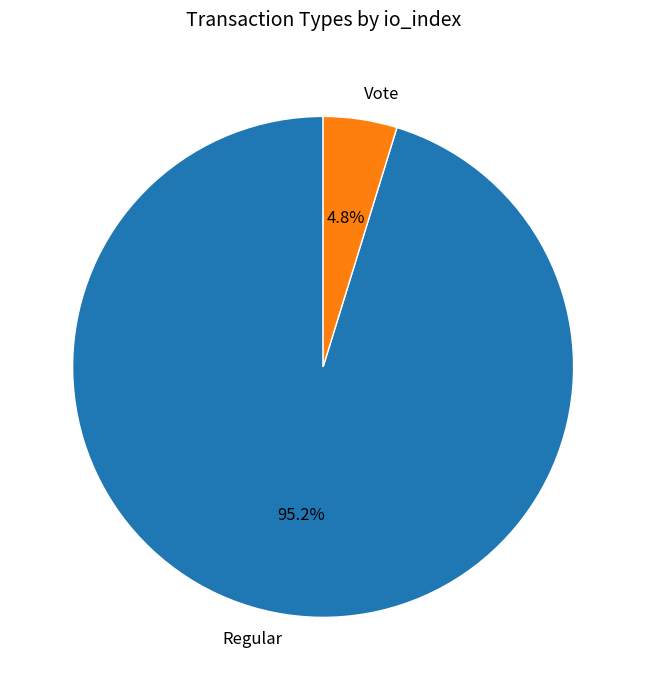

Combined, do Regular and Vote account for over 50%?

Yes